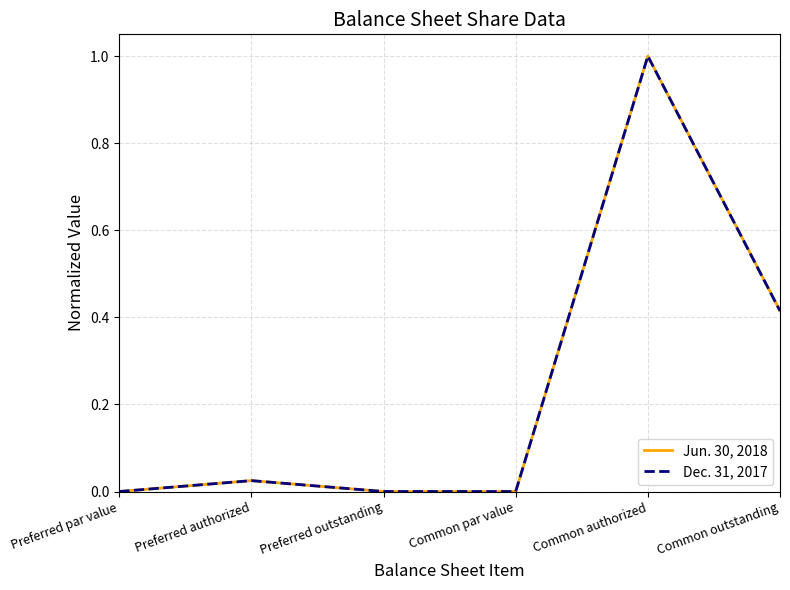

What position from the left is Preferred outstanding?

3